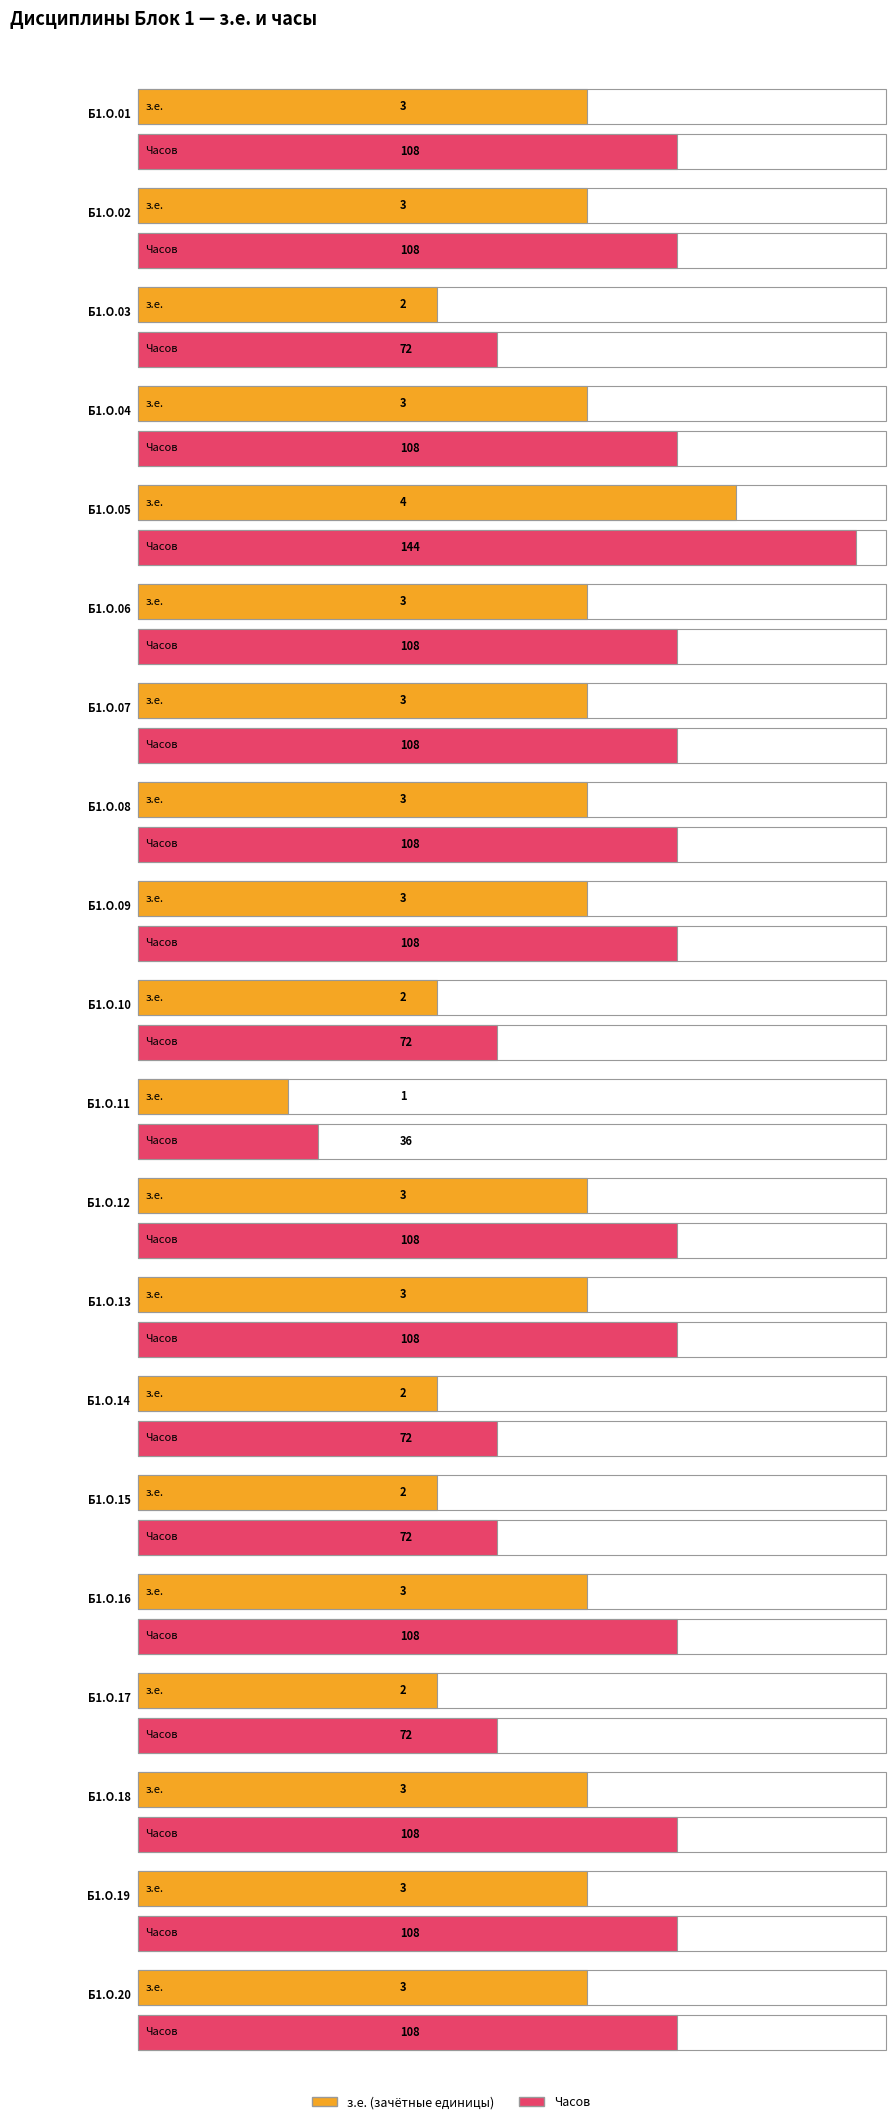

Between Б1.О.04 and Б1.О.19, which series saw the biggest shift?

з.е.